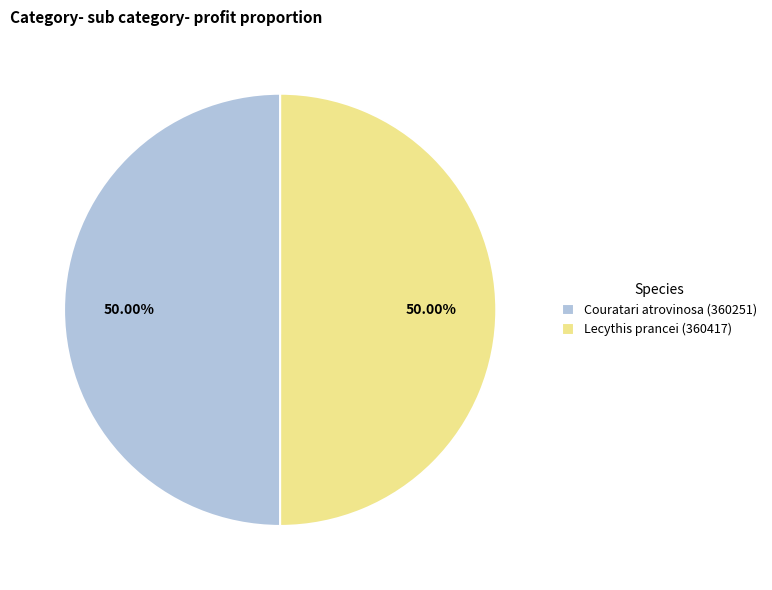

Approximately how many times larger is the value at Couratari atrovinosa (360251) compared to Lecythis prancei (360417)?

1.0